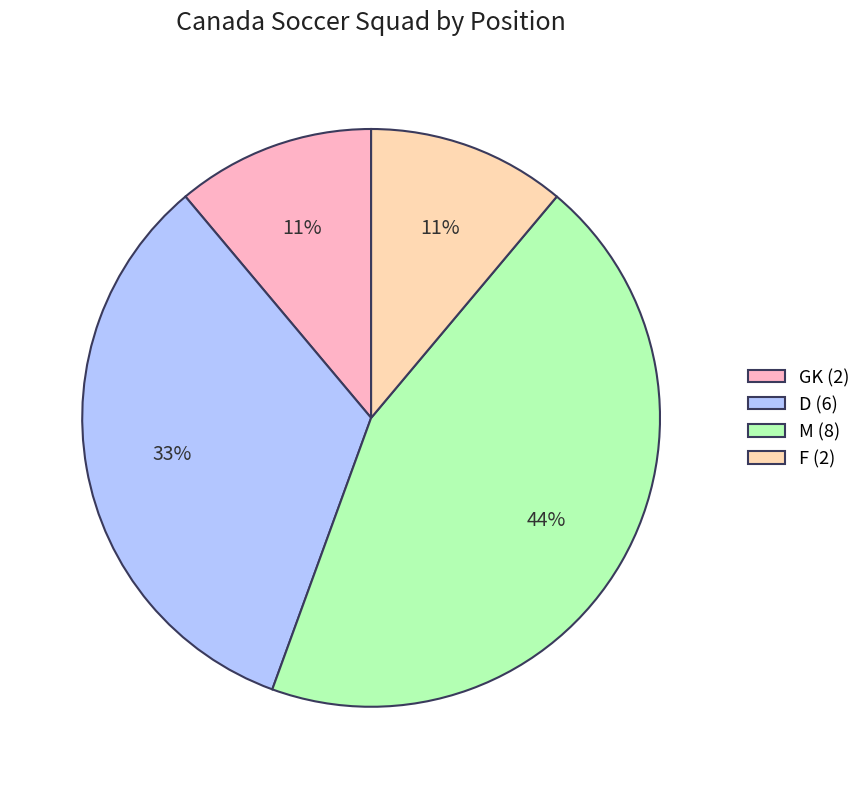

To the nearest percent, what is the difference between the largest and smallest slice percentages?

33%